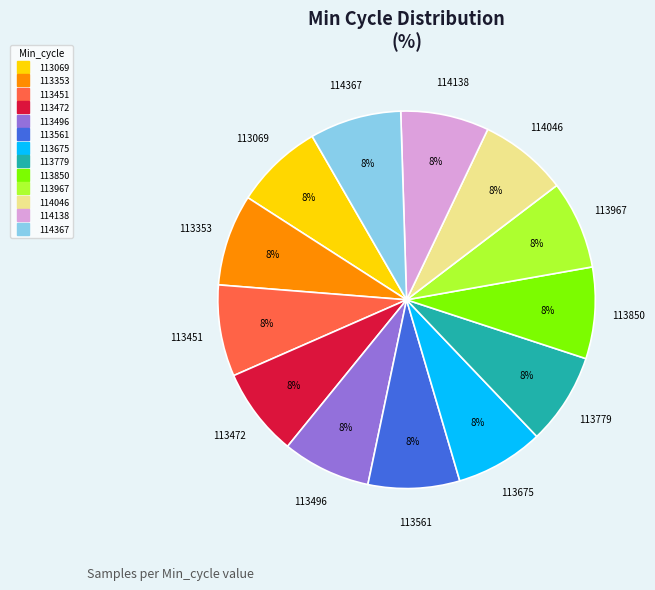

Is 114138 the majority of the pie?

No